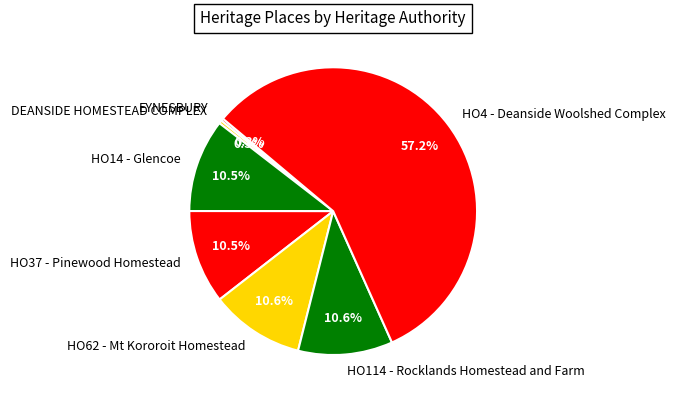

Which has a higher value, DEANSIDE HOMESTEAD COMPLEX or HO114 - Rocklands Homestead and Farm?

HO114 - Rocklands Homestead and Farm